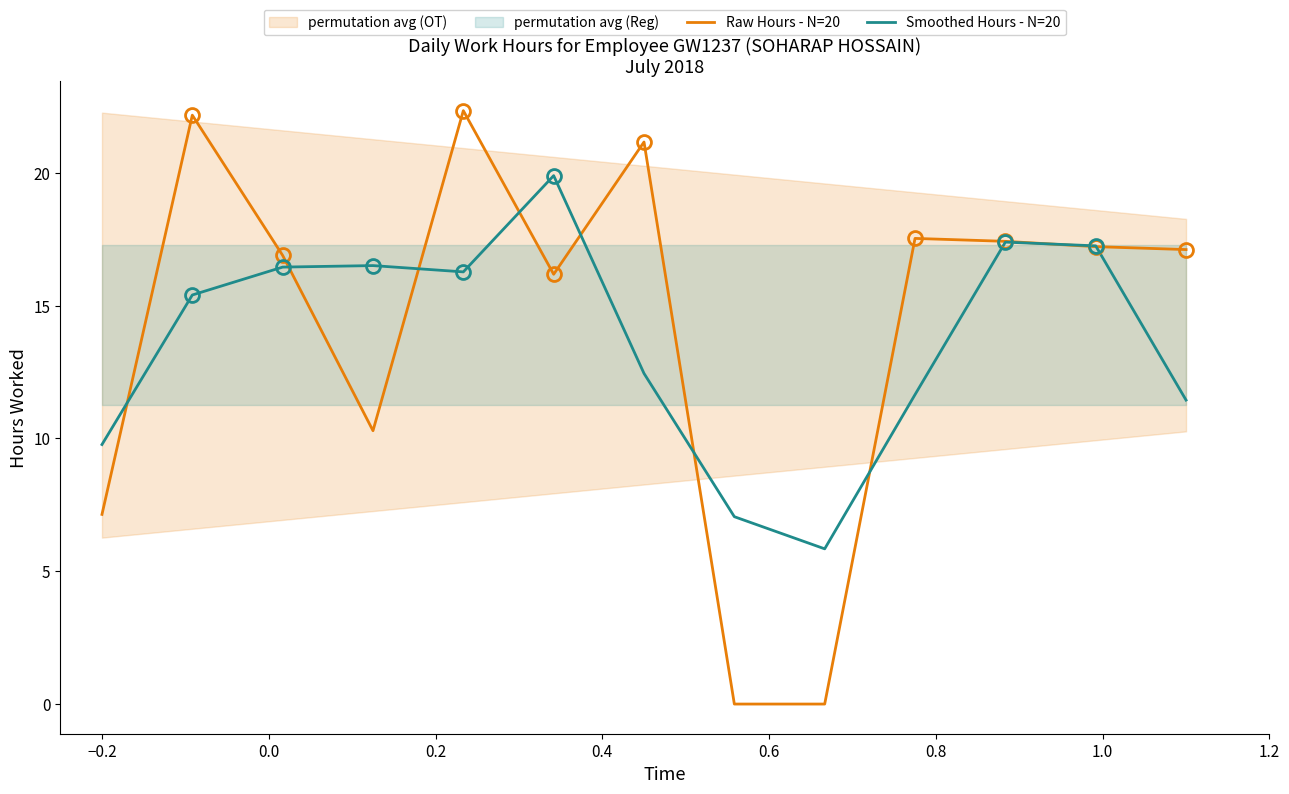

In Raw Hours - N=20, how many points are higher than both neighbors (excluding endpoints)?

4